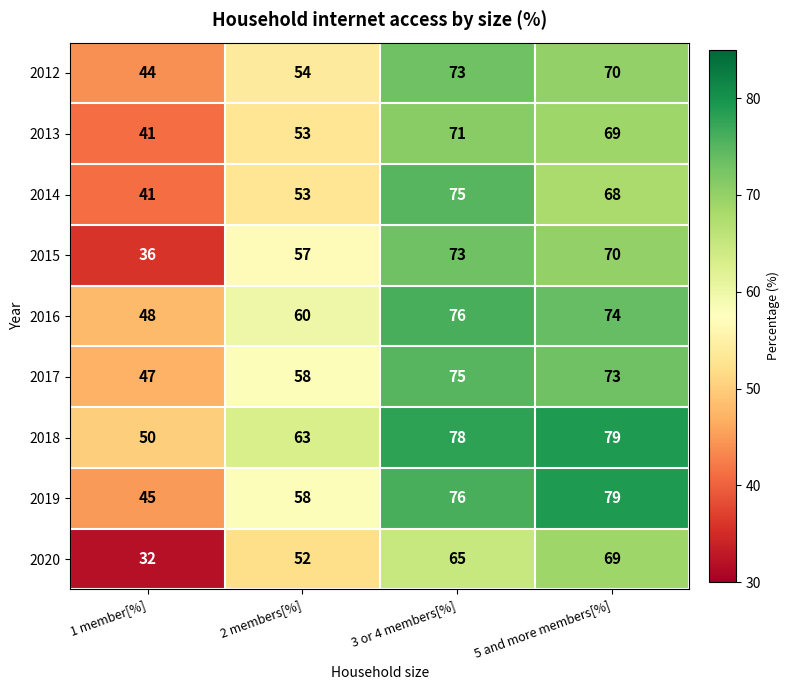

What is the greatest value displayed?

79